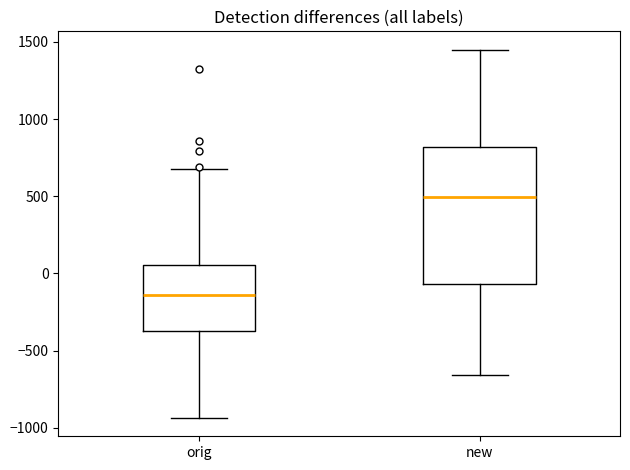

Where is the upper edge of the box for new on the y-axis? The values are not printed on the chart, so give them approximately, as read against the axis.

800